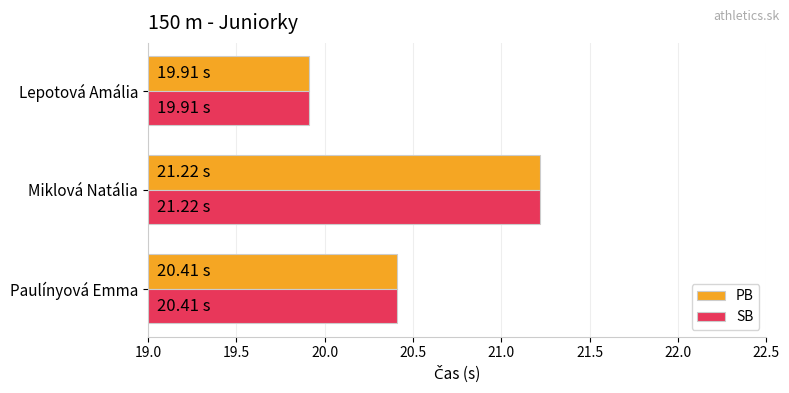

At which category is the sum across all series the highest?

Miklová Natália